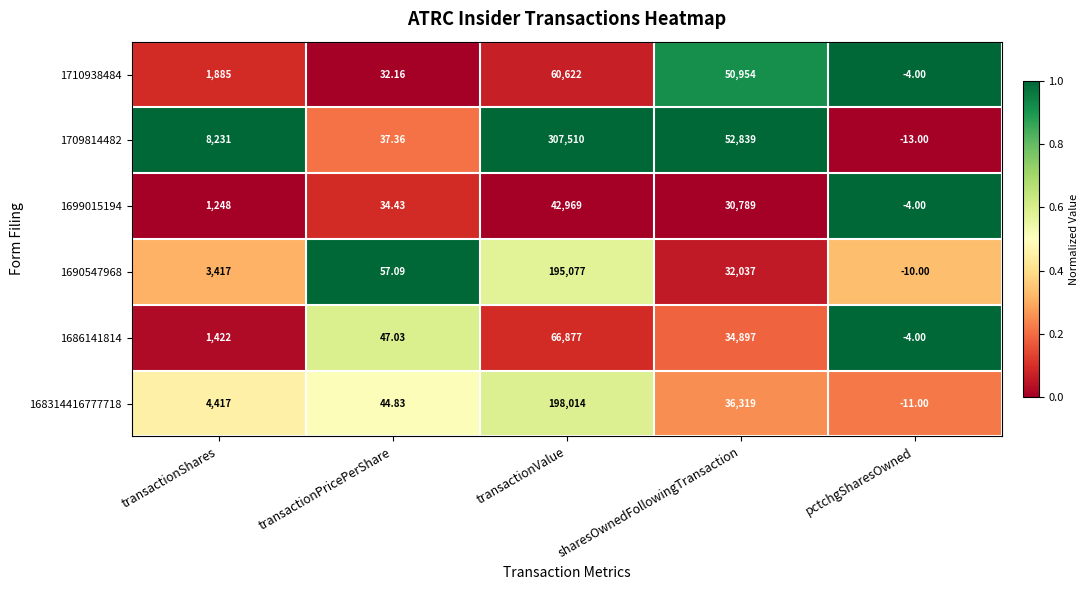

What is the difference between the highest and lowest values at pctchgSharesOwned?

9.0